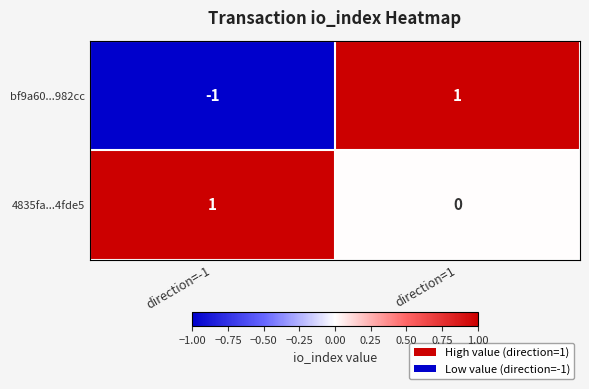

What is the minimum value shown in the chart?

-1